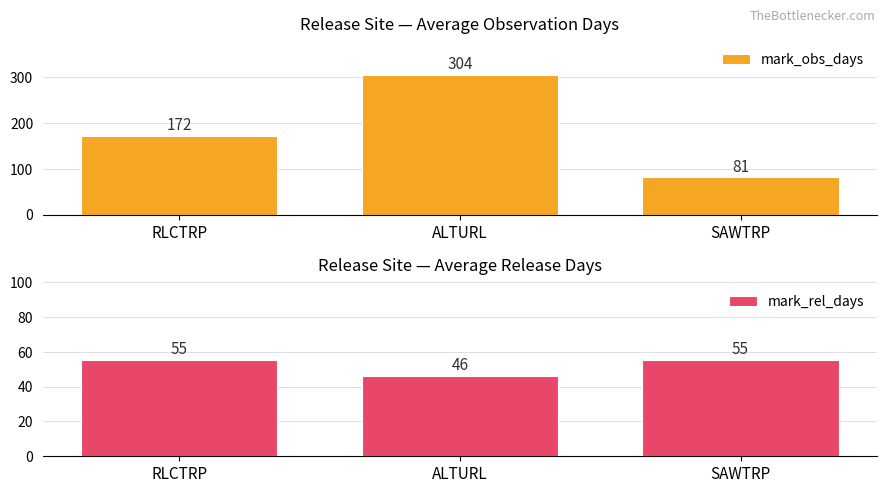

What is the spread (max minus min) of values at ALTURL?

258